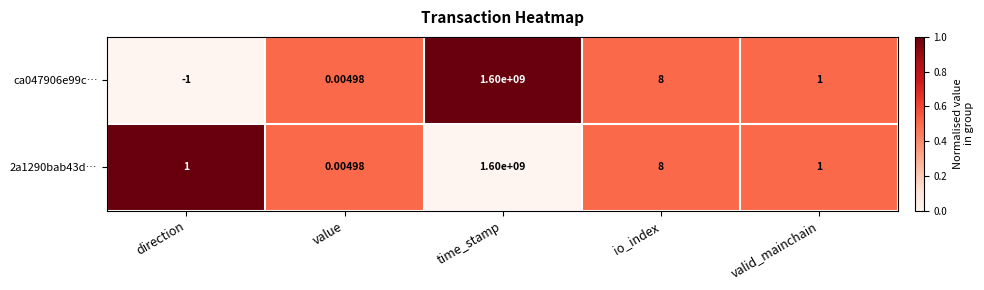

Is the value of ca047906e99c… at io_index greater than the value of 2a1290bab43d… at direction?

Yes